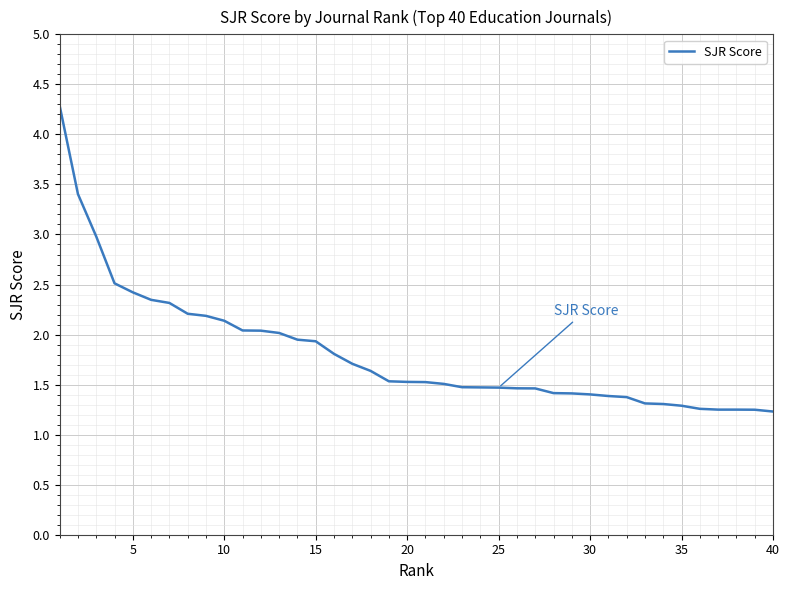

What is the difference between the maximum and minimum values?

3.1